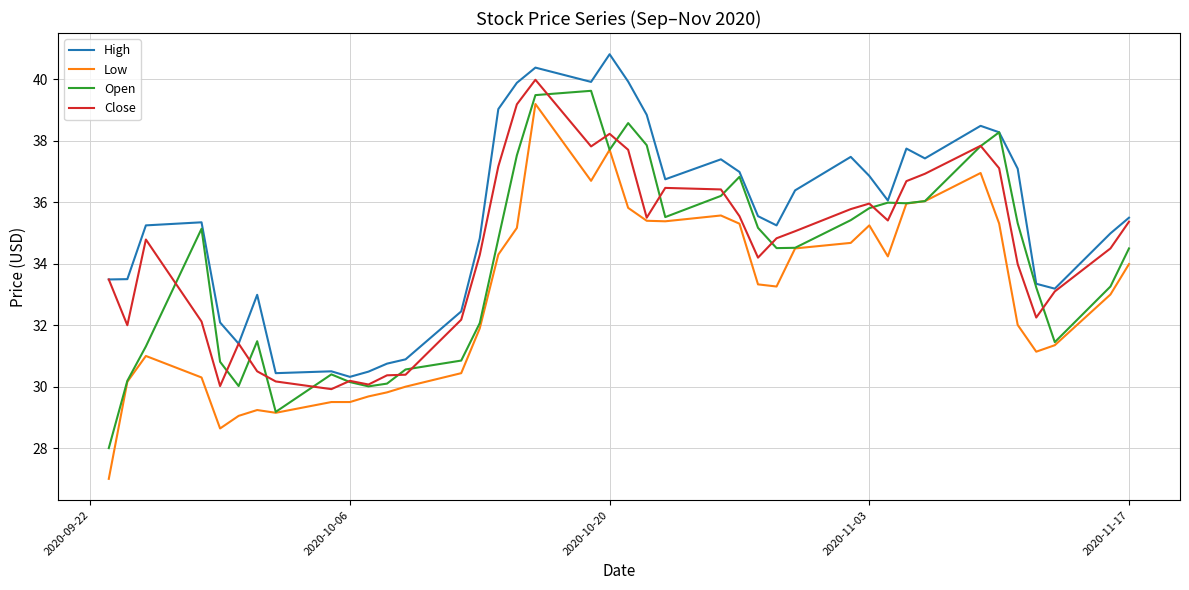

True or false: Close has more than 1 points higher than both neighbors.

True